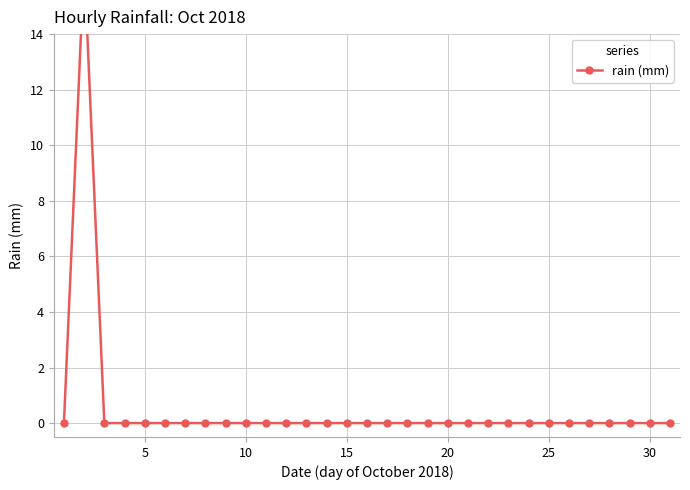

What is the average value?

0.5